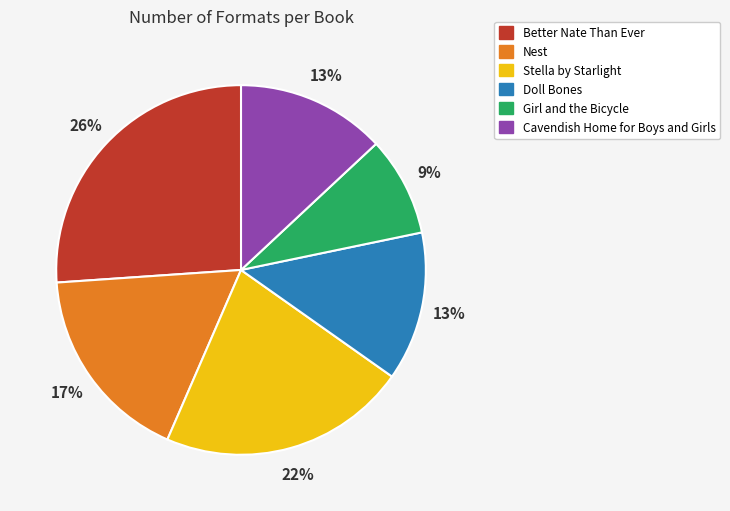

Which slice is the smallest?

Girl and the Bicycle